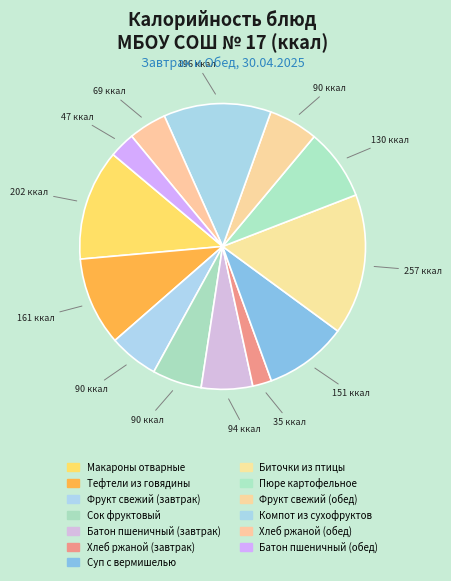

Count the number of slices in the pie.

13